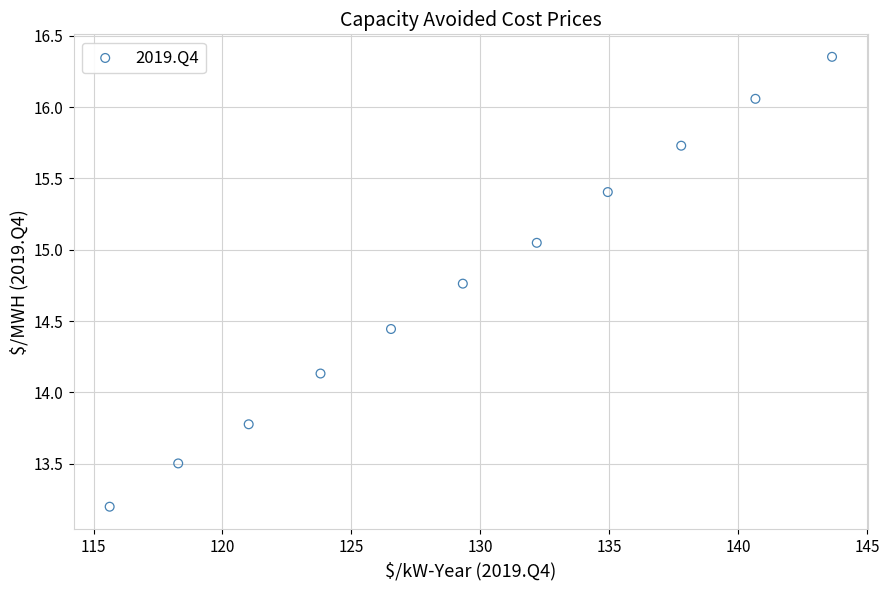

What is the range of Y values (max minus min)?

3.2